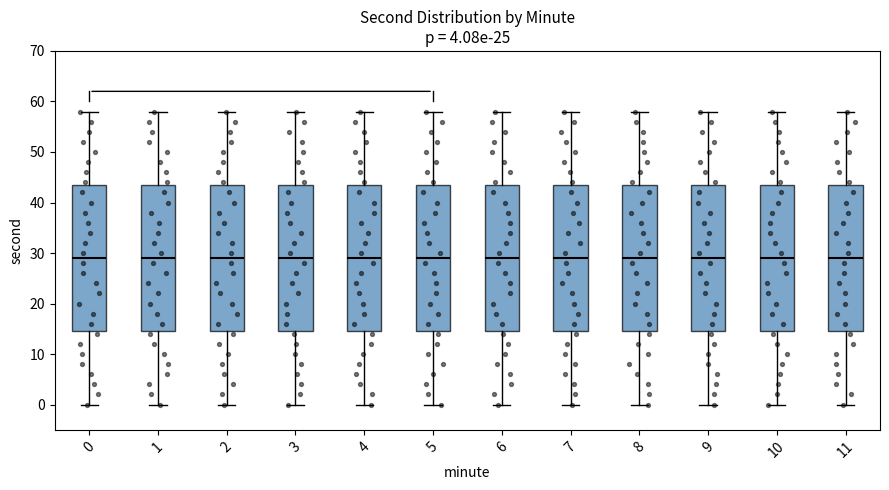

Reading left to right, read every box against the y-axis: the position of its median line, the range the box covers, and the ends of its whiskers. The values are not printed on the chart, so give them approximately, as read against the axis.

0: median 29, box 15 to 44, whiskers 0 to 58
1: median 29, box 15 to 44, whiskers 0 to 58
2: median 29, box 15 to 44, whiskers 0 to 58
3: median 29, box 15 to 44, whiskers 0 to 58
4: median 29, box 15 to 44, whiskers 0 to 58
5: median 29, box 15 to 44, whiskers 0 to 58
6: median 29, box 15 to 44, whiskers 0 to 58
7: median 29, box 15 to 44, whiskers 0 to 58
8: median 29, box 15 to 44, whiskers 0 to 58
9: median 29, box 15 to 44, whiskers 0 to 58
10: median 29, box 15 to 44, whiskers 0 to 58
11: median 29, box 15 to 44, whiskers 0 to 58